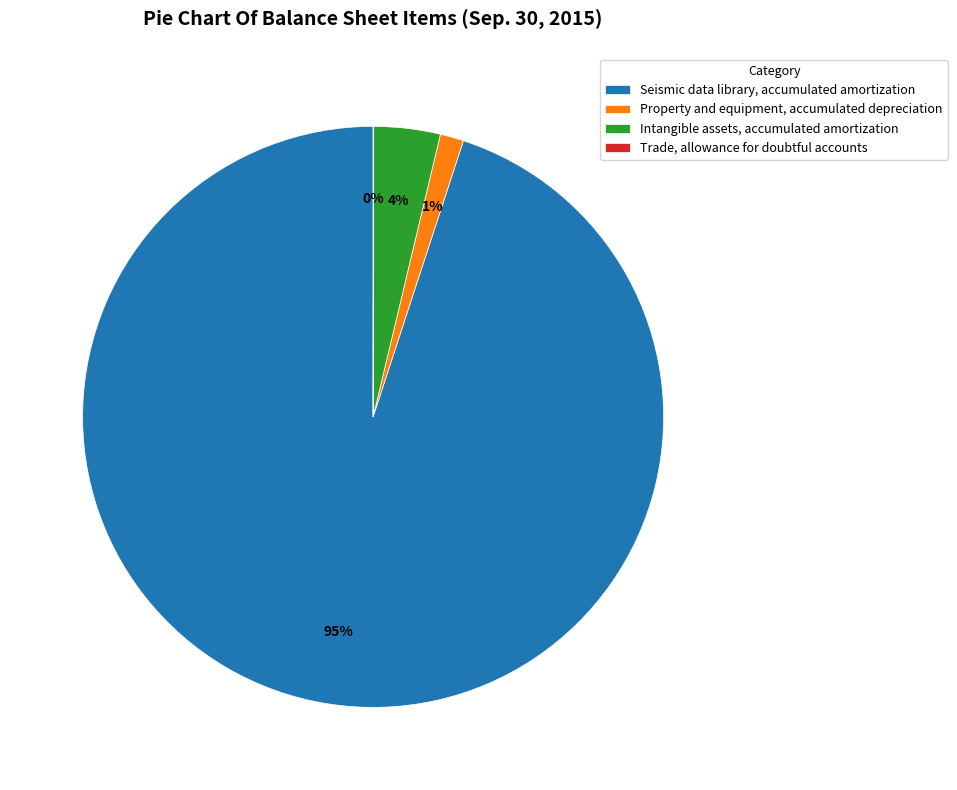

To the nearest percent, what is the average slice percentage?

25%